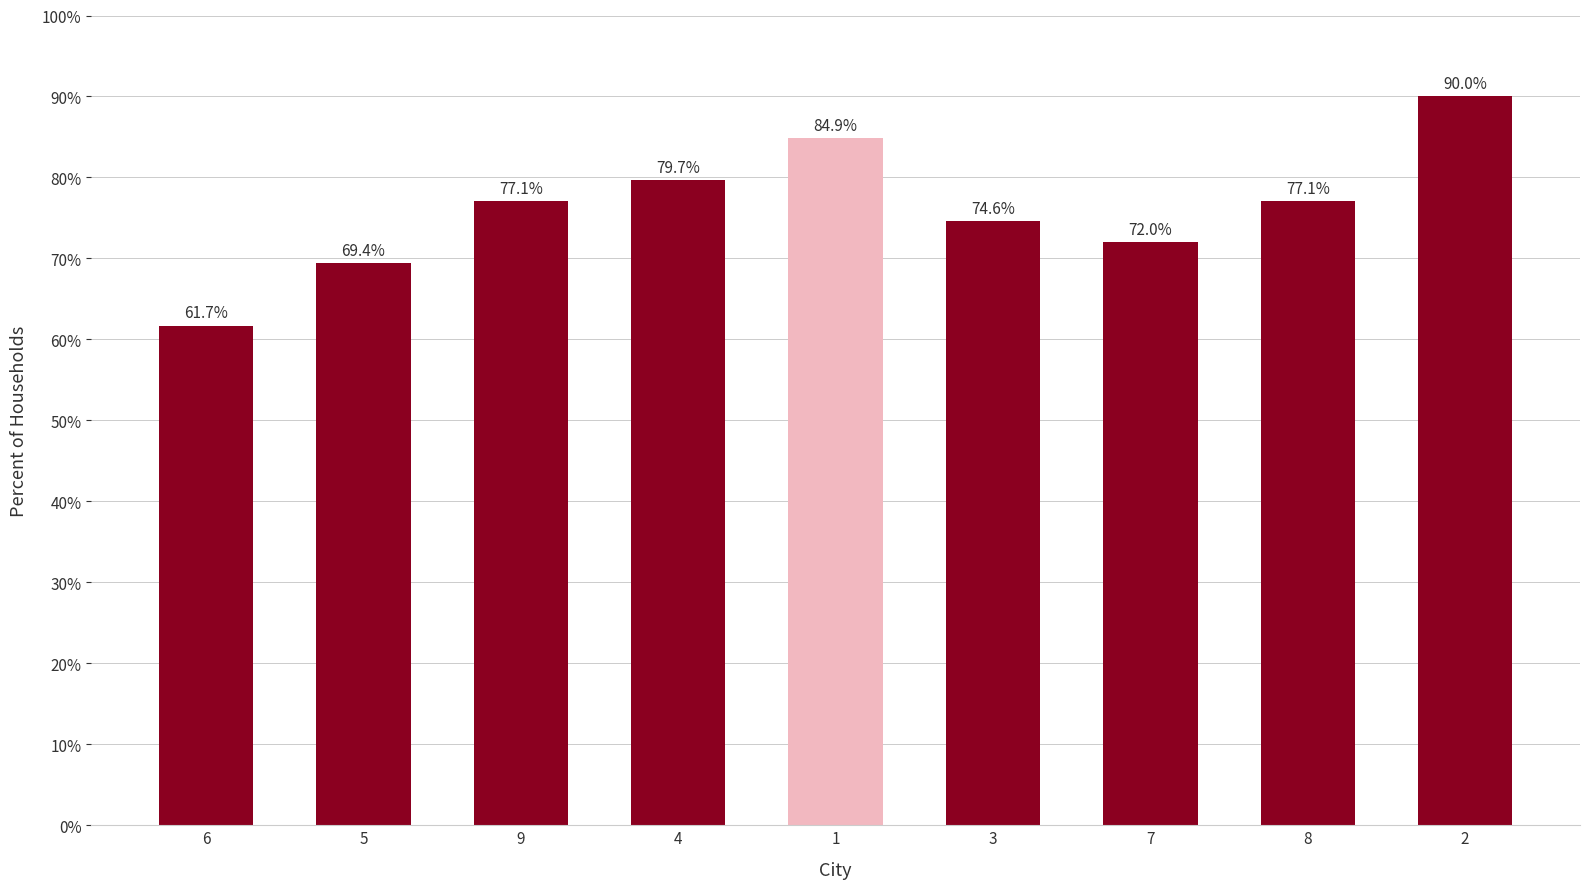

What position from the right is 9?

7